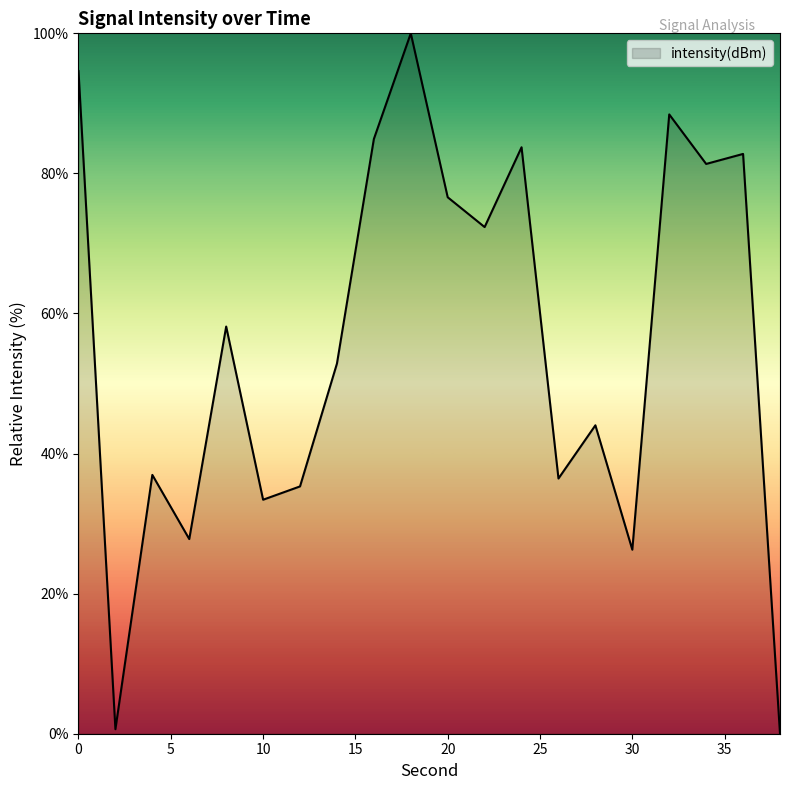

What is the maximum value shown in the chart?

100.0